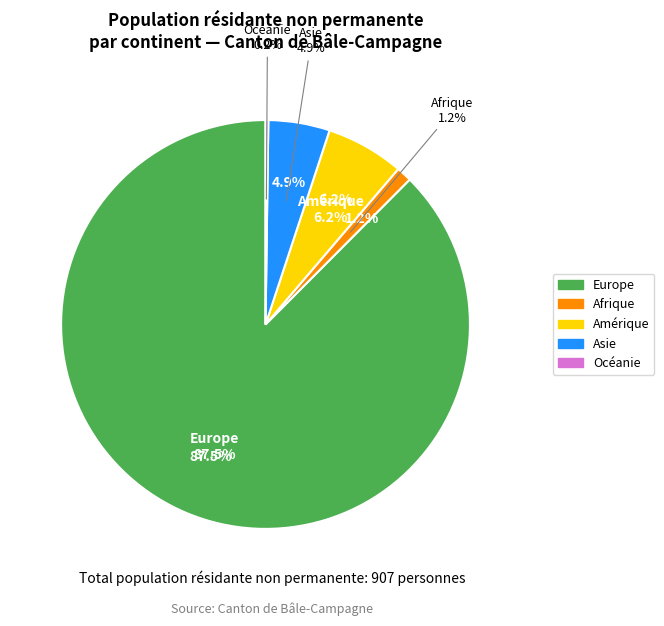

True or false: Asie accounts for 5% of the total.

True